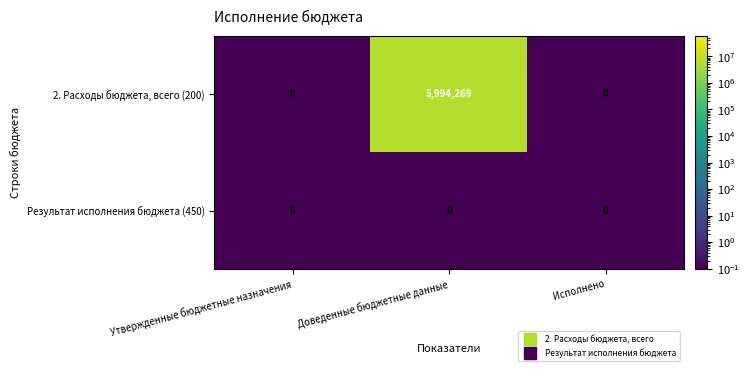

Reading left to right, what are all the values shown in this chart?

2. Расходы бюджета, всего (200): Утвержденные бюджетные назначения=0	Доведенные бюджетные данные=5994269	Исполнено=0
Результат исполнения бюджета (450): Утвержденные бюджетные назначения=0	Доведенные бюджетные данные=0	Исполнено=0